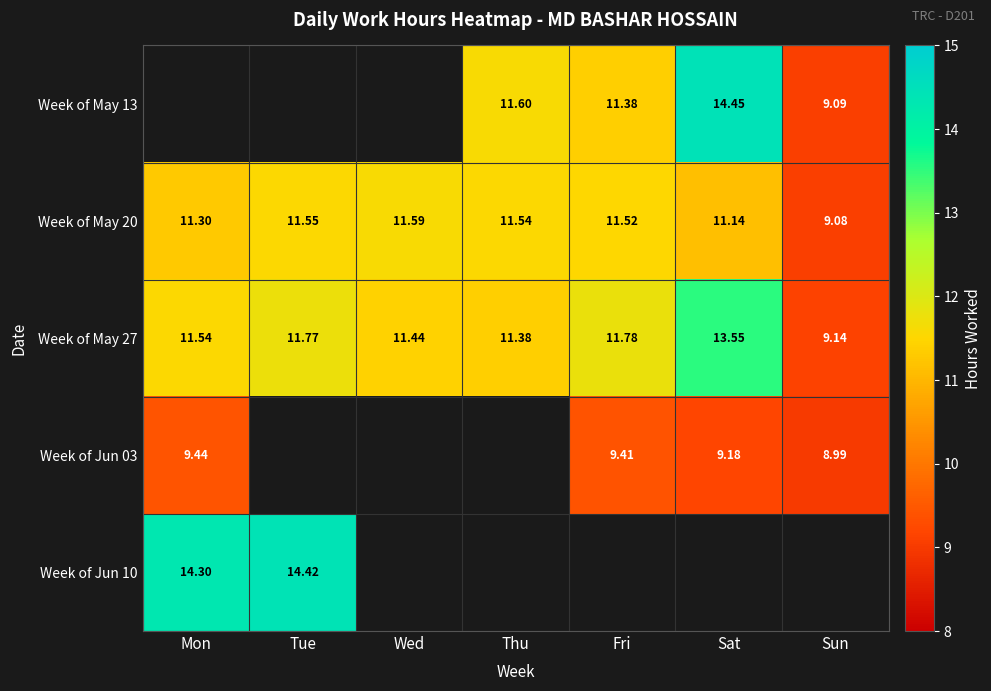

Rank the categories by Week of May 20 value from lowest to highest.

Sun, Sat, Mon, Fri, Thu, Tue, Wed